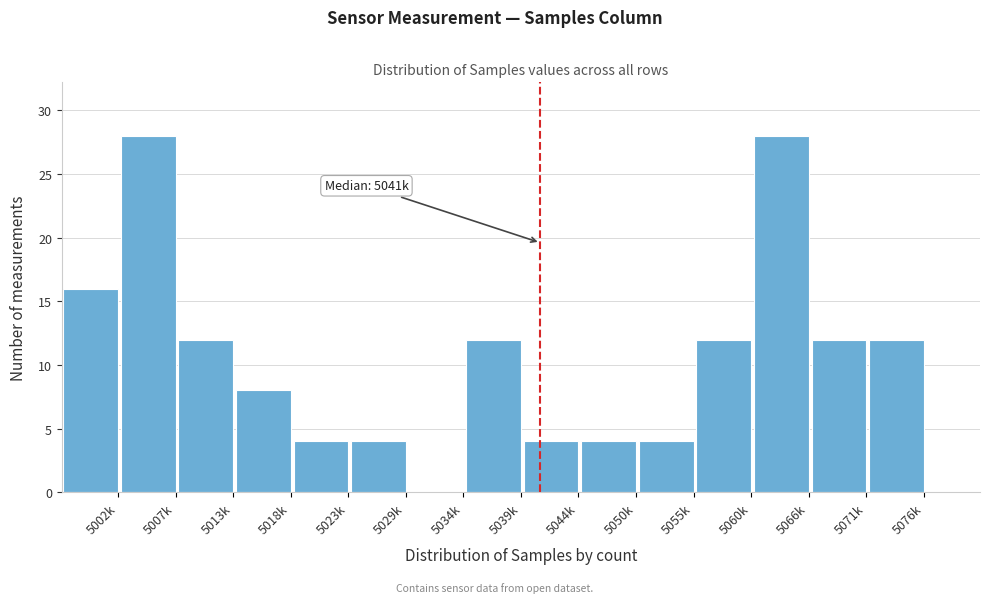

Reading left to right, transcribe all the data shown in this chart.

5002k=16	5007k=28	5013k=12	5018k=8	5023k=4	5029k=4	5034k=0	5039k=12	5044k=4	5050k=4	5055k=4	5060k=12	5066k=28	5071k=12	5076k=12